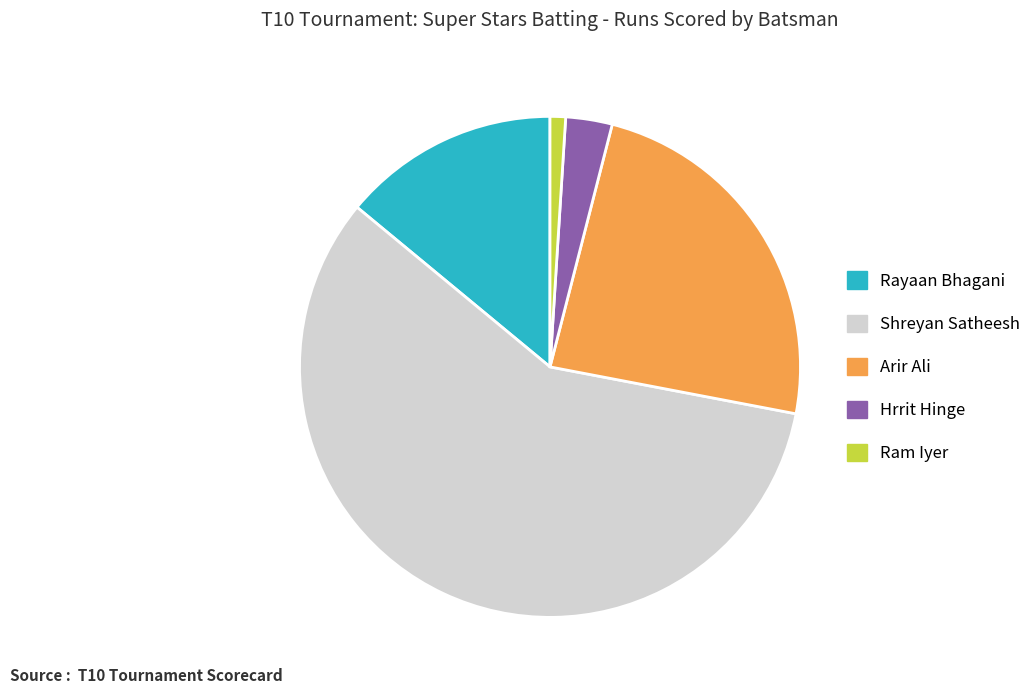

Does Hrrit Hinge account for over 50% of the chart?

No